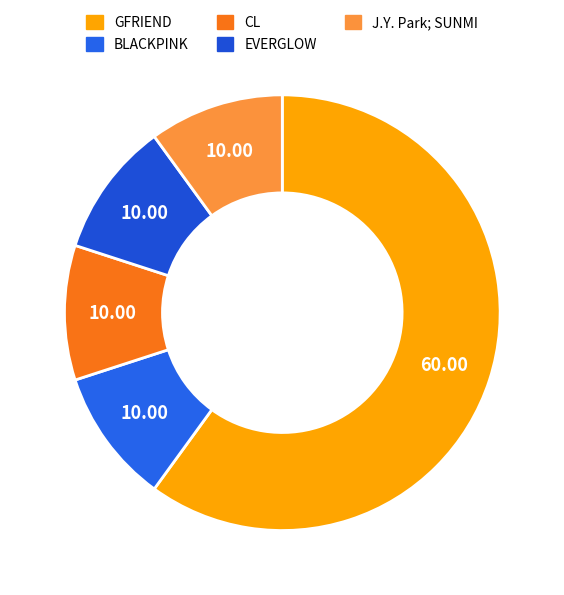

Count the number of slices in the pie.

5